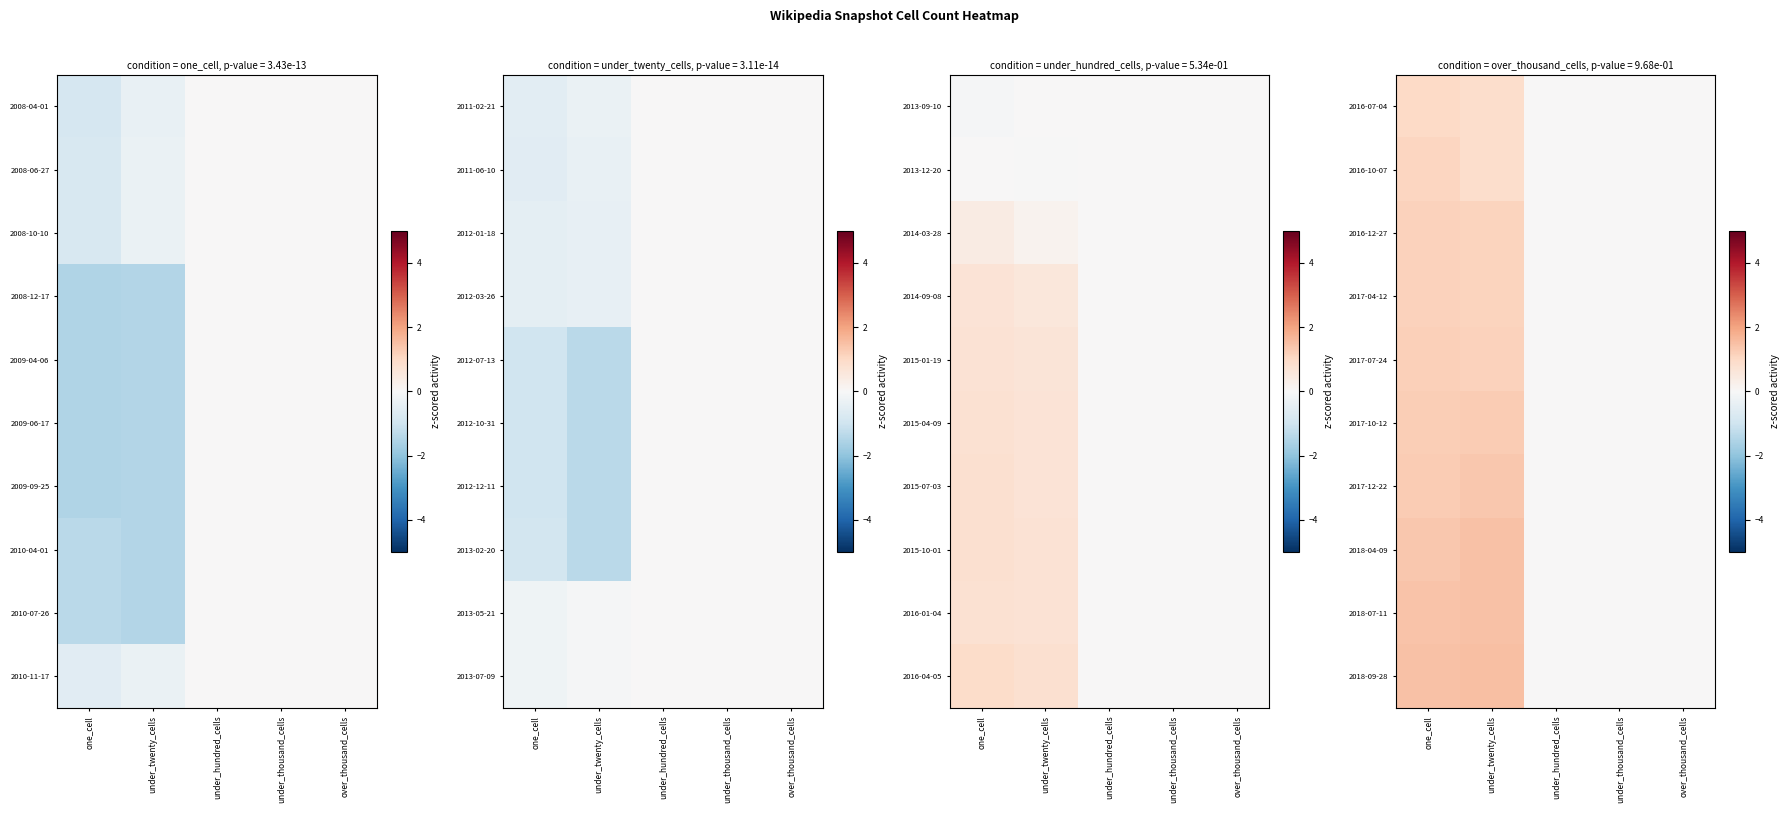

At which label is 2016-10-07 closest to 0?

under_hundred_cells